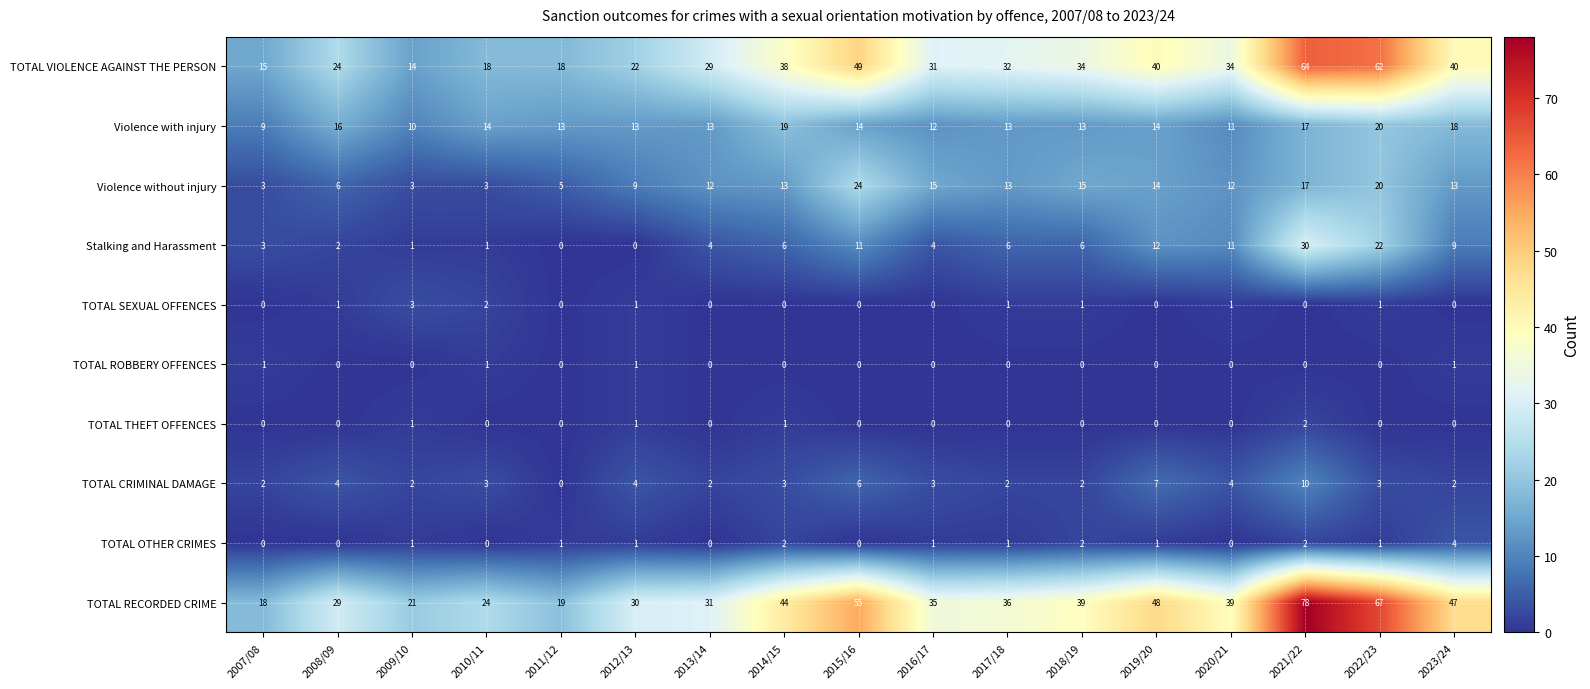

Which series has the largest total across all categories?

TOTAL RECORDED CRIME